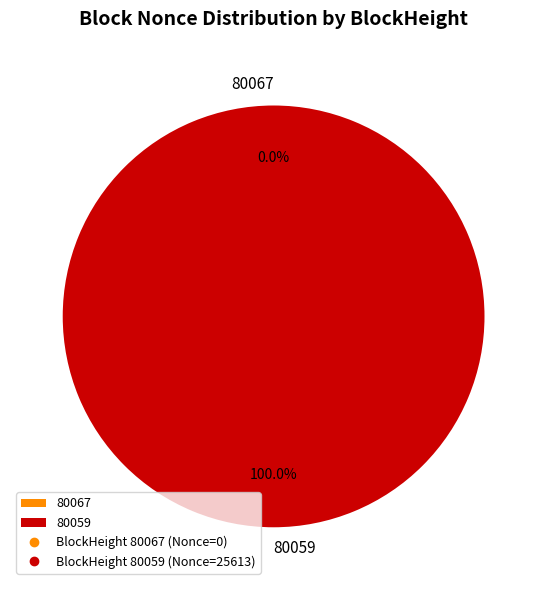

What percentage is the 80059 slice, to the nearest percent?

100%